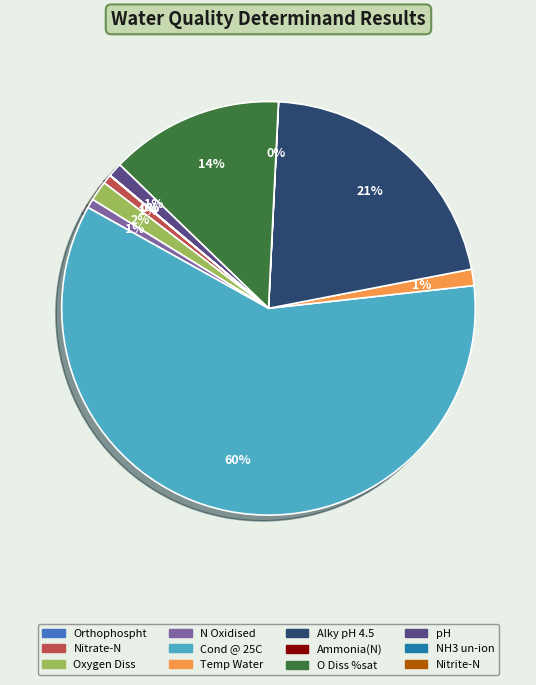

What percentage is the pH slice, to the nearest percent?

1%